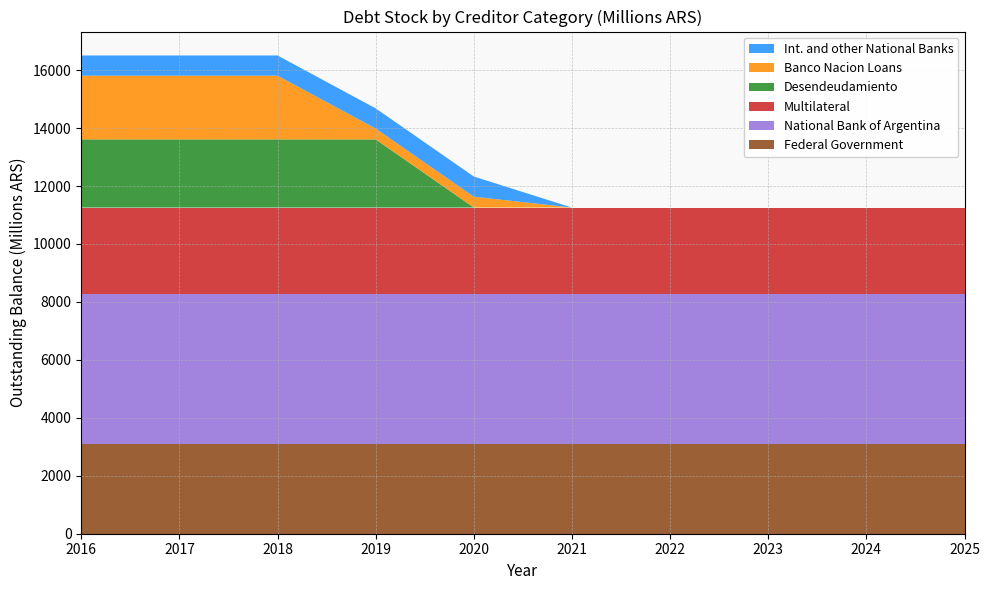

Reading left to right, transcribe all the data shown in this chart.

Federal Government: 2016=3089.1	2017=3089.1	2018=3089.1	2019=3089.1	2020=3089.1	2021=3089.1	2022=3089.1	2023=3089.1	2024=3089.1	2025=3089.1
National Bank of Argentina: 2016=5169.2	2017=5169.2	2018=5169.2	2019=5169.2	2020=5169.2	2021=5169.2	2022=5169.2	2023=5169.2	2024=5169.2	2025=5169.2
Multilateral: 2016=2998.0	2017=2998.0	2018=2998.0	2019=2998.0	2020=2998.0	2021=2998.0	2022=2998.0	2023=2998.0	2024=2998.0	2025=2998.0
Desendeudamiento: 2016=2352.2	2017=2352.2	2018=2352.2	2019=2352.2	2020=0.0	2021=0.0	2022=0.0	2023=0.0	2024=0.0	2025=0.0
Banco Nacion Loans: 2016=2200.0	2017=2200.0	2018=2200.0	2019=374.3	2020=374.3	2021=0.0	2022=0.0	2023=0.0	2024=0.0	2025=0.0
Int. and other National Banks: 2016=696.5	2017=696.5	2018=696.5	2019=696.5	2020=696.5	2021=0.0	2022=0.0	2023=0.0	2024=0.0	2025=0.0